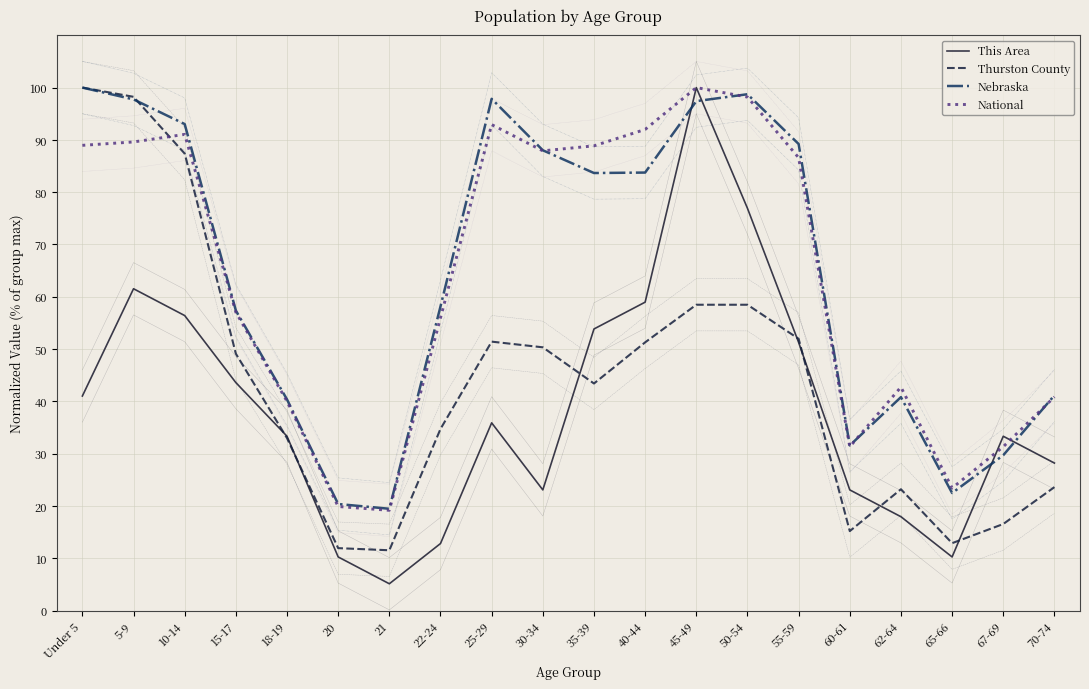

Which series has the largest total across all categories?

Nebraska